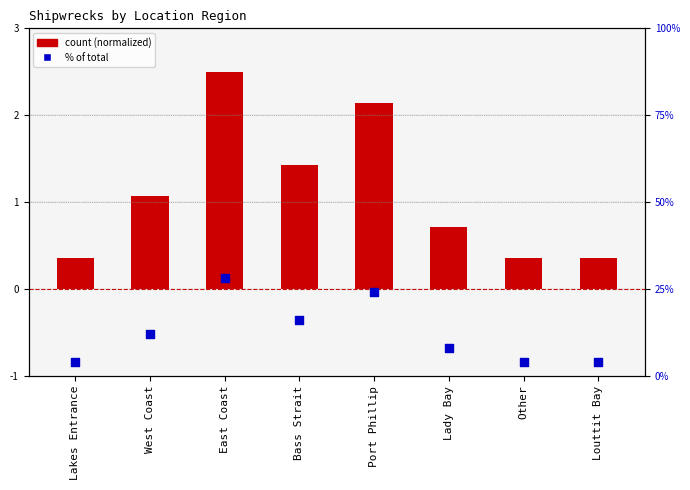

At which category is the sum across all series the highest?

East Coast